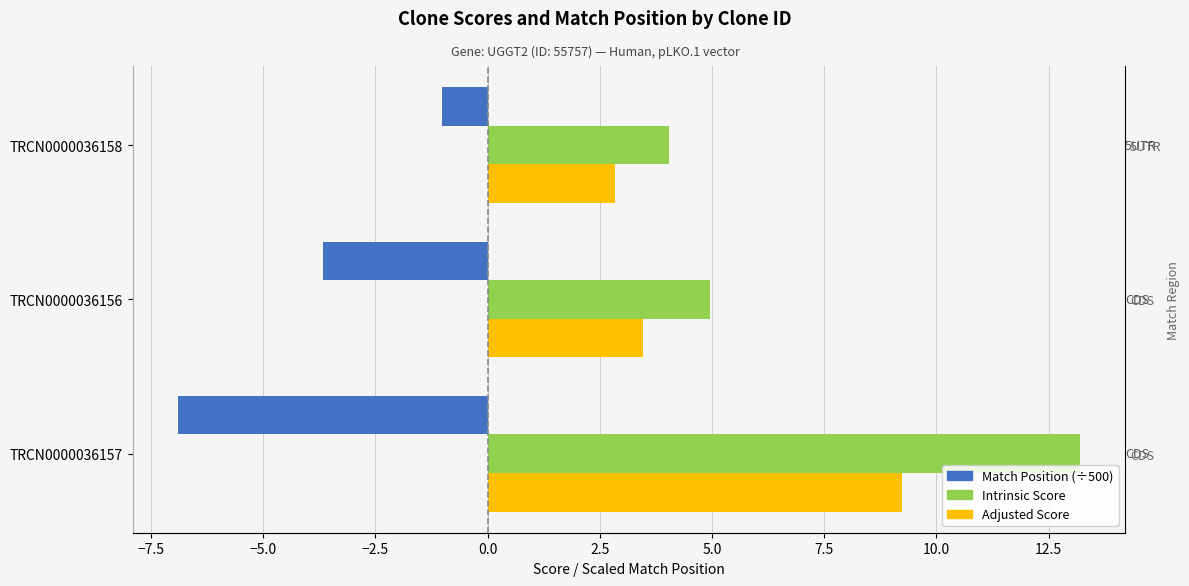

Rank the series by their maximum value, from lowest to highest.

Match Position (÷500), Adjusted Score, Intrinsic Score